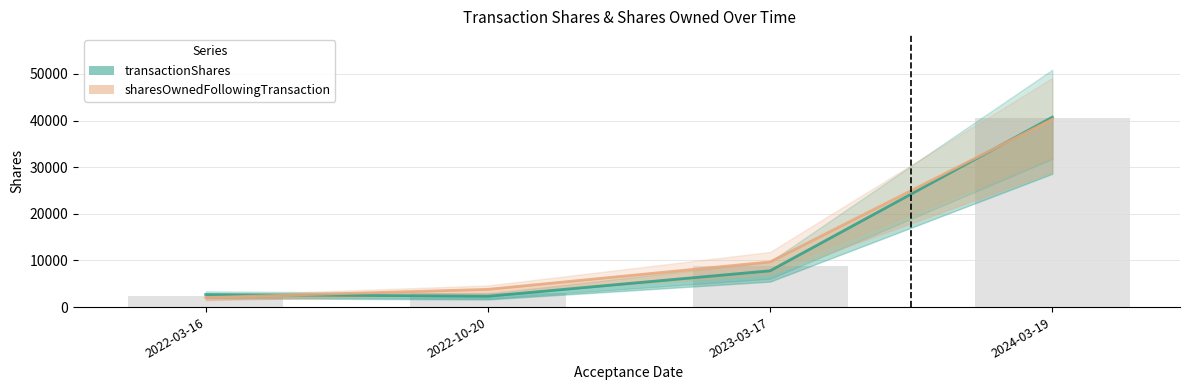

Which series changed the most between 2022-03-16 and 2022-10-20?

sharesOwnedFollowingTransaction